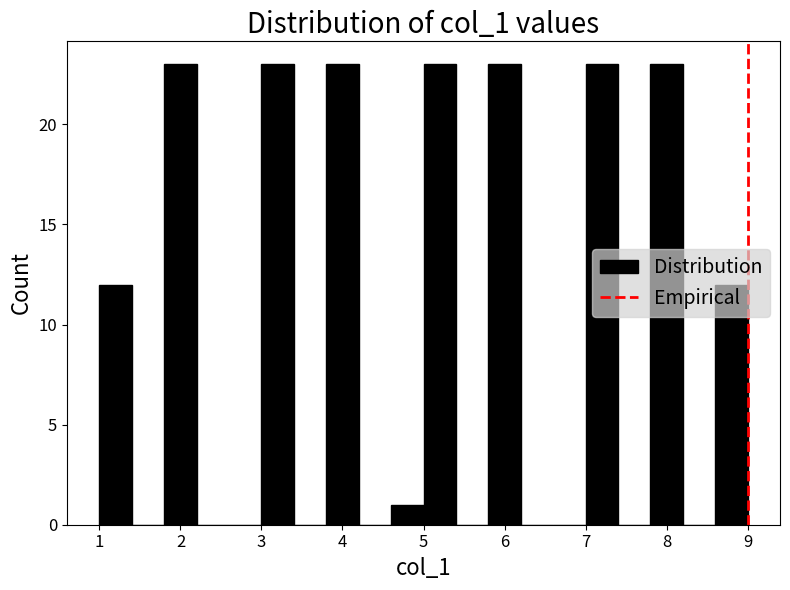

How tall is the bar that spans 3.8 to 4.2 on the x-axis? The values are not printed on the chart, so give them approximately, as read against the axis.

23